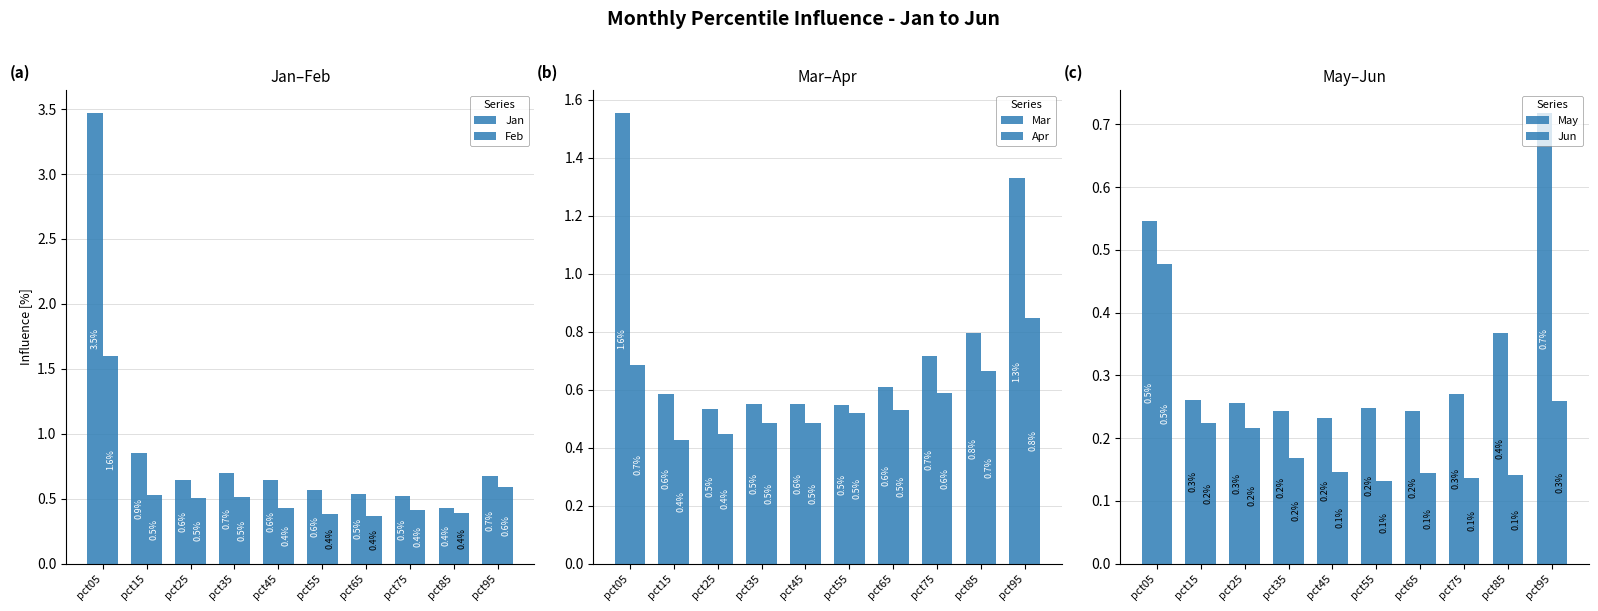

At which label is Jan closest to 1?

pct15